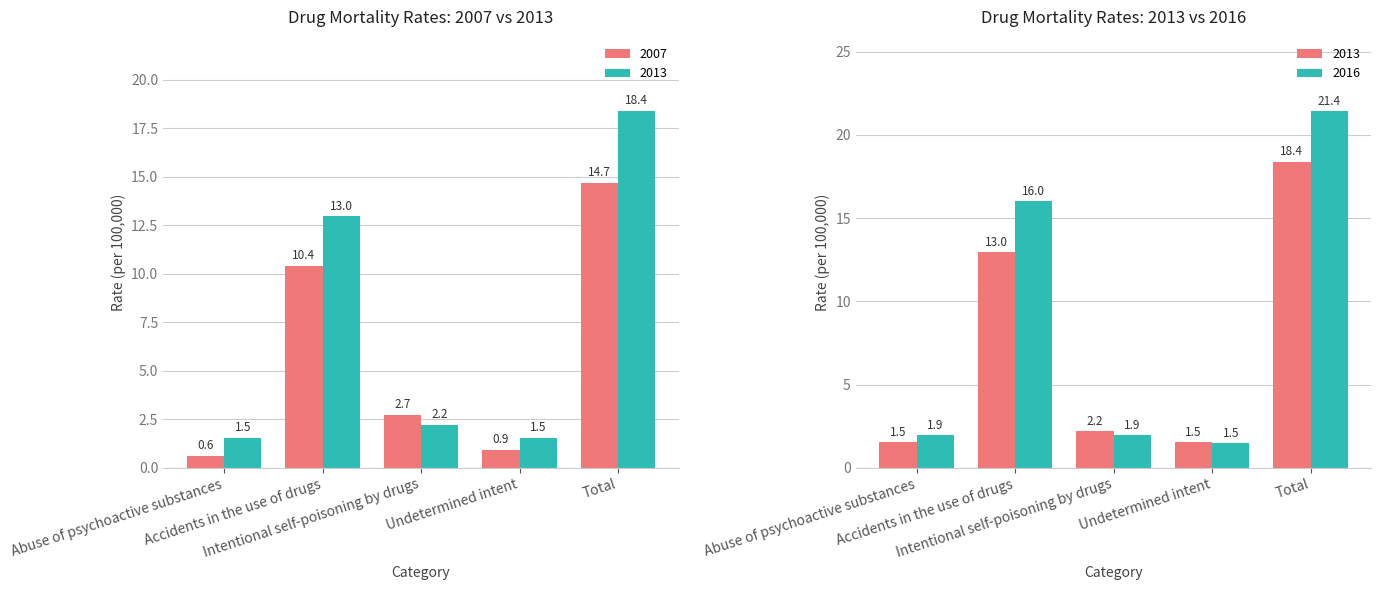

What is the difference between the maximum and minimum values in the 2007 series?

14.1